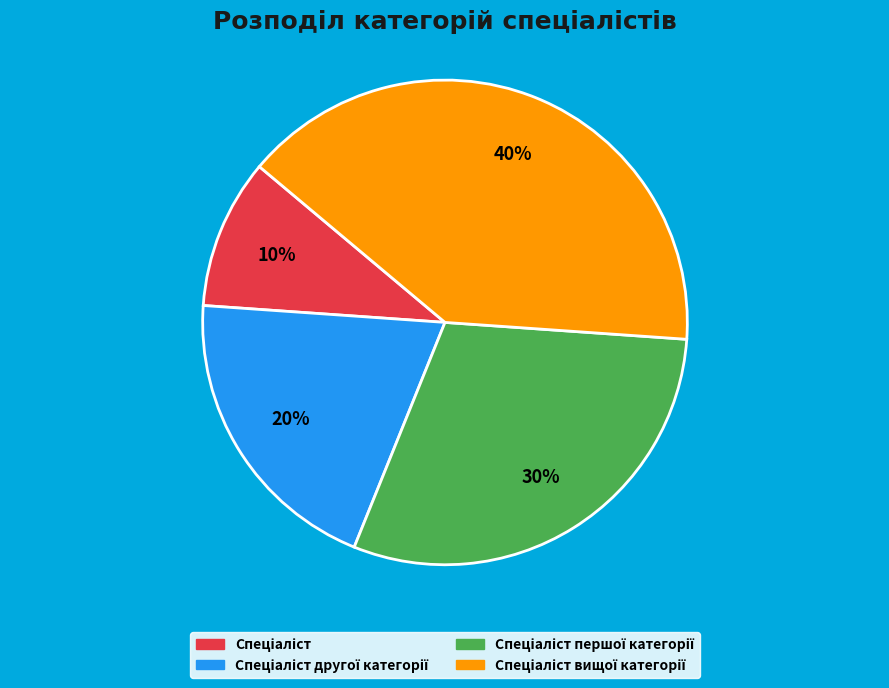

Does any single category account for the majority?

No